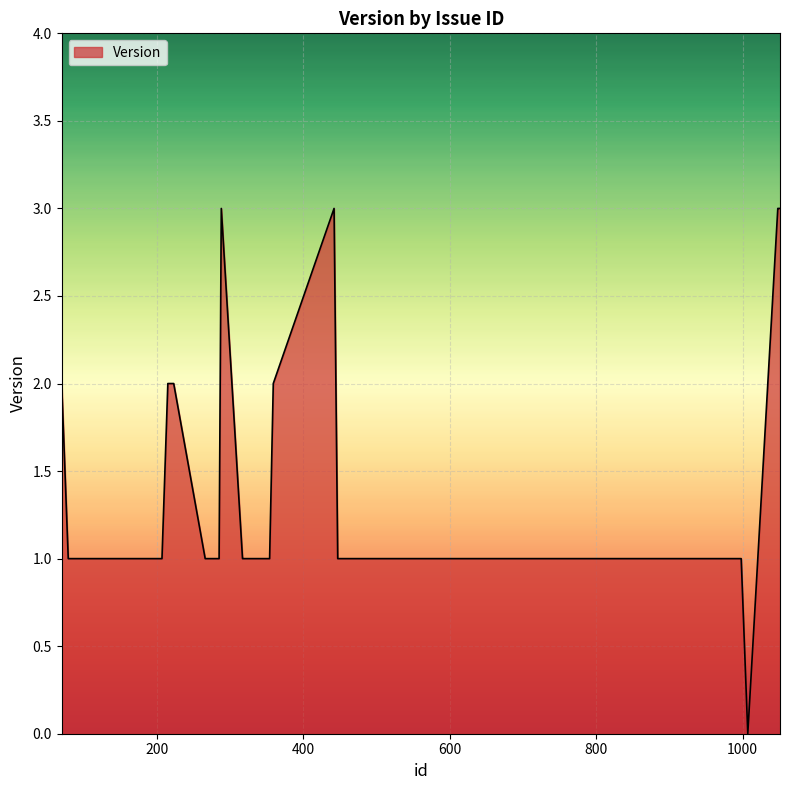

What is the maximum value shown in the chart?

3